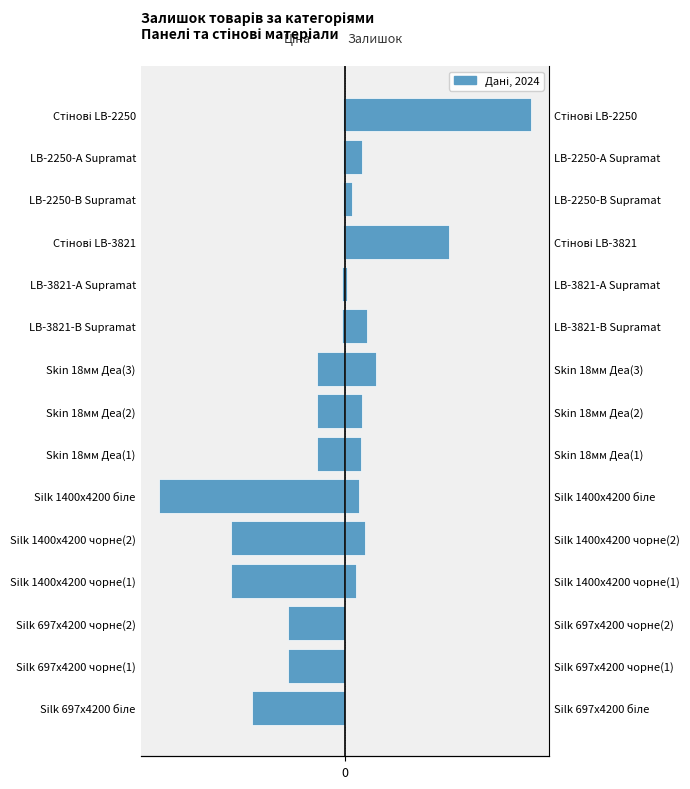

Where does the Ціна (норм.) series first go above -30?

LB-3821-В Supramat